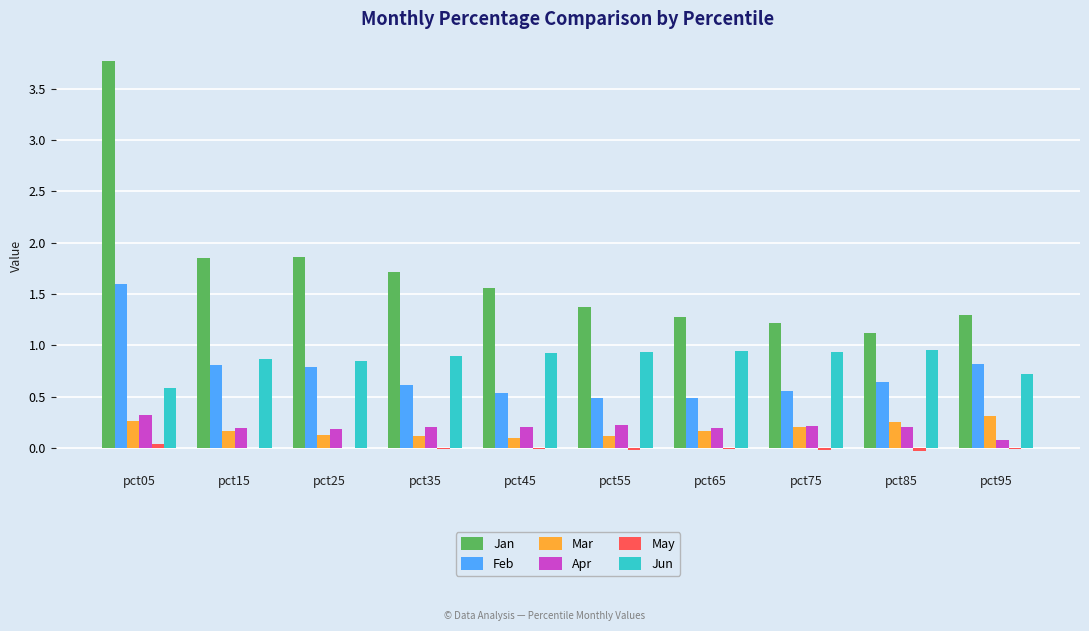

What is the greatest value displayed?

3.8